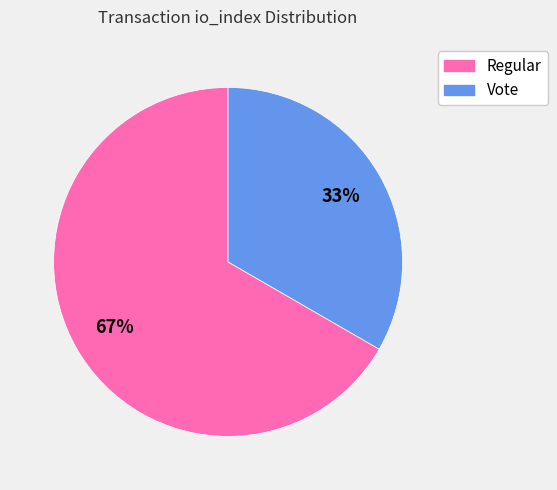

Is there any slice that represents more than half of the pie?

Yes